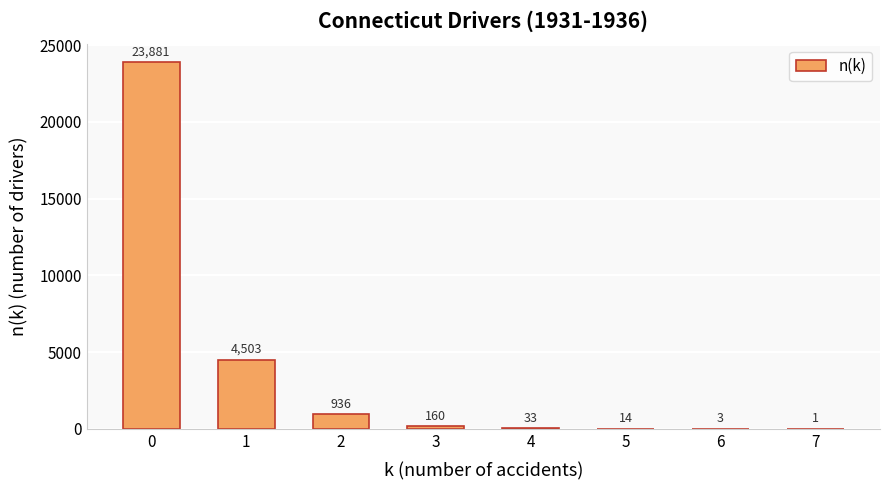

What is the change in value from 3 to 7?

-159